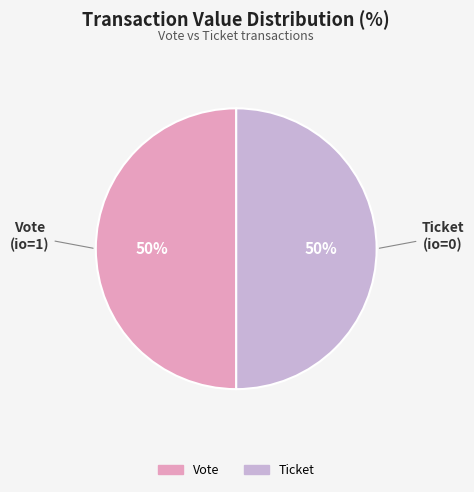

To the nearest percent, what is the average slice percentage?

50%